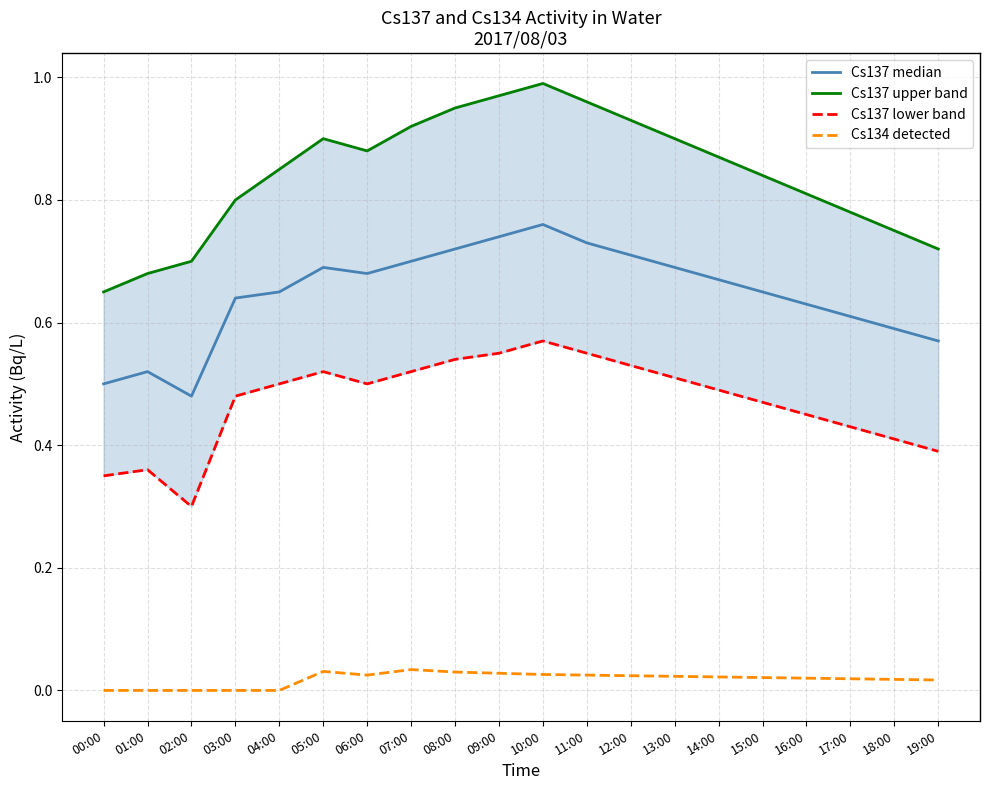

At how many categories does at least one series exceed 0?

20